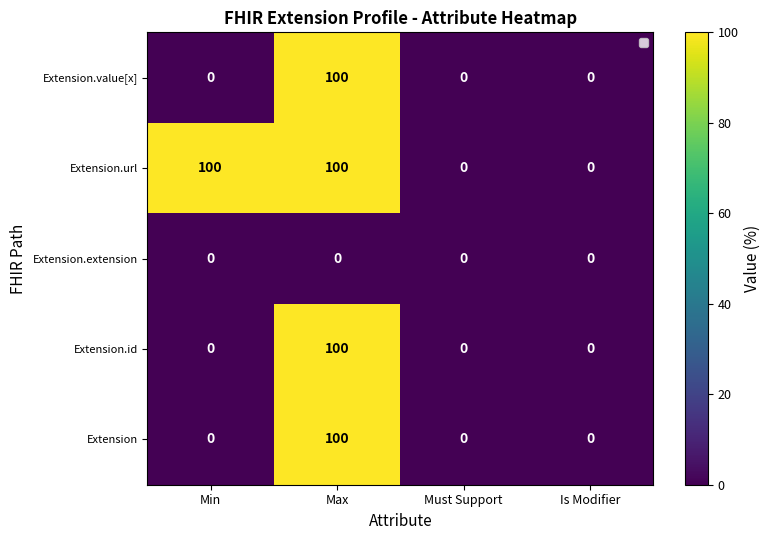

Count the number of data series in this chart.

5